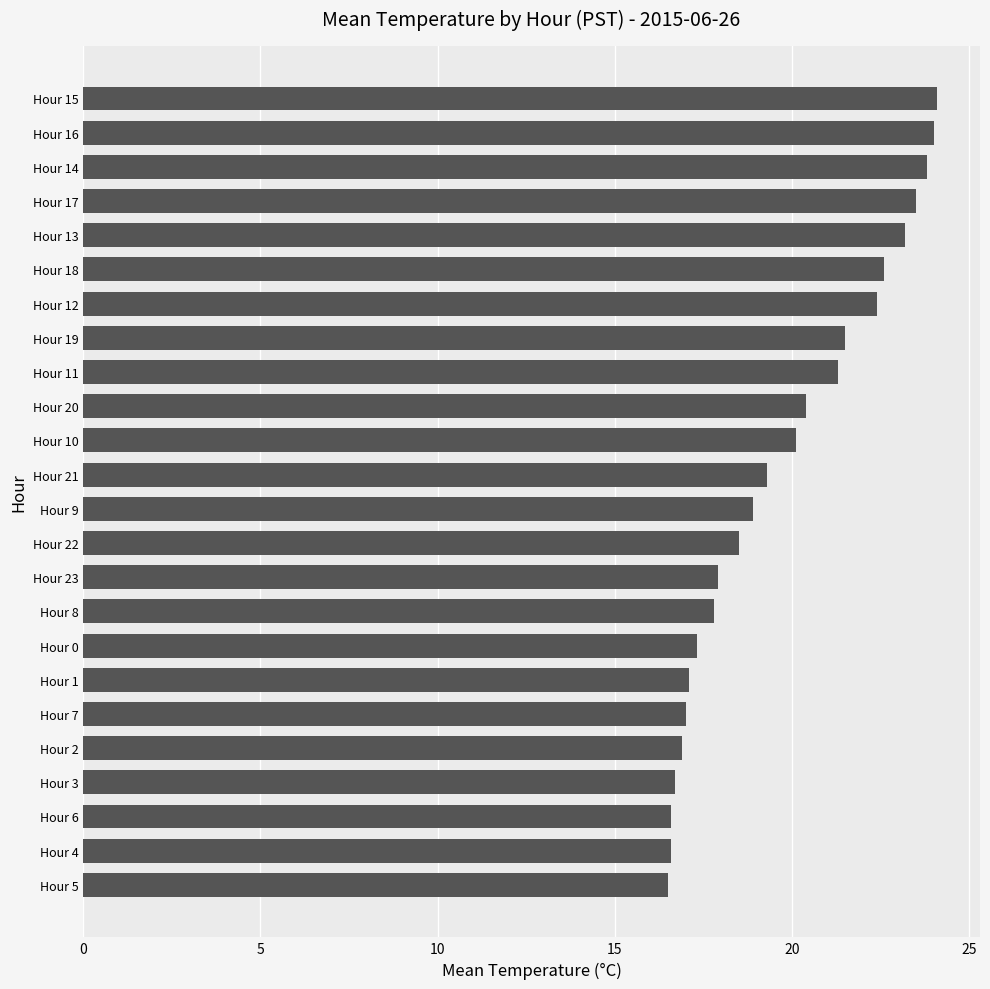

True or false: the data shows 30.0 at Hour 18.

False